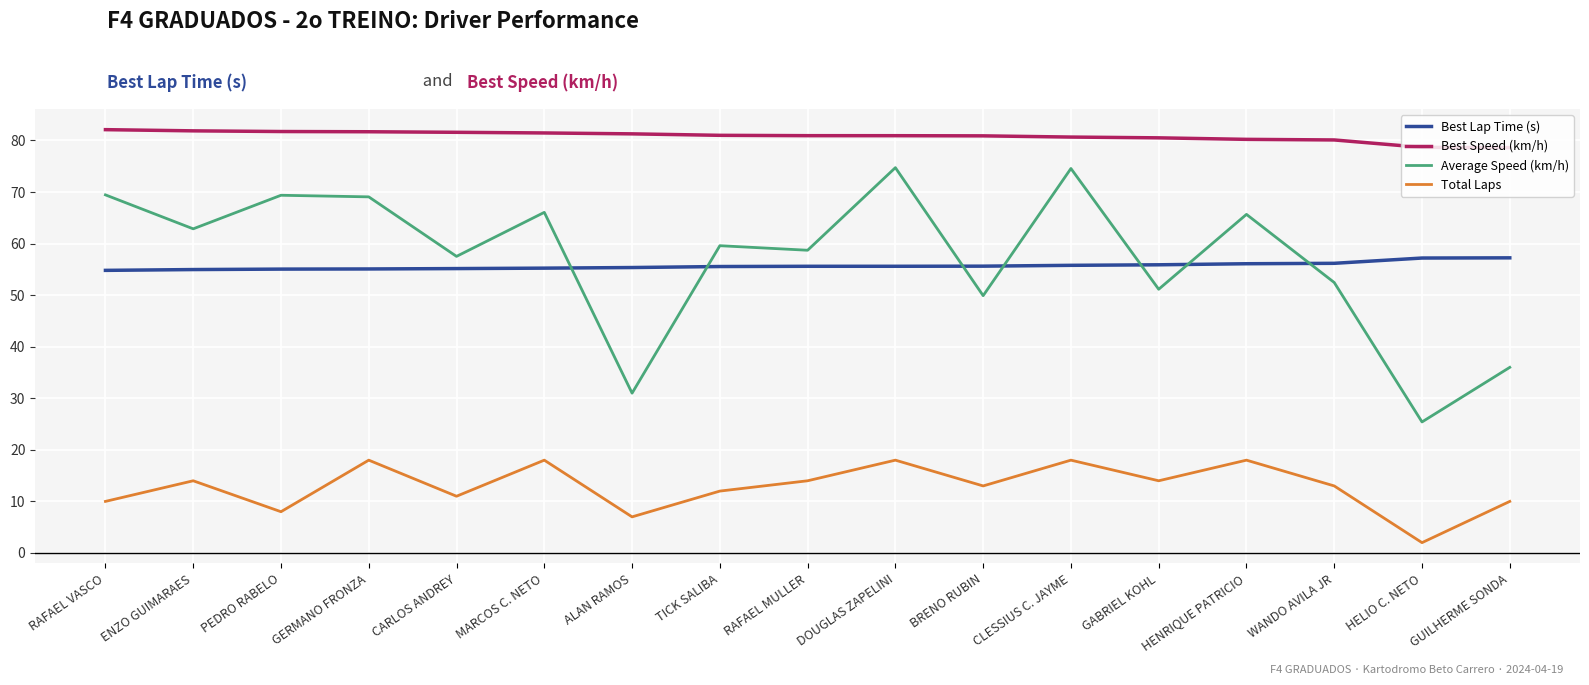

At GABRIEL KOHL, list the series in order from largest to smallest.

Best Speed (km/h), Best Lap Time (s), Average Speed (km/h), Total Laps